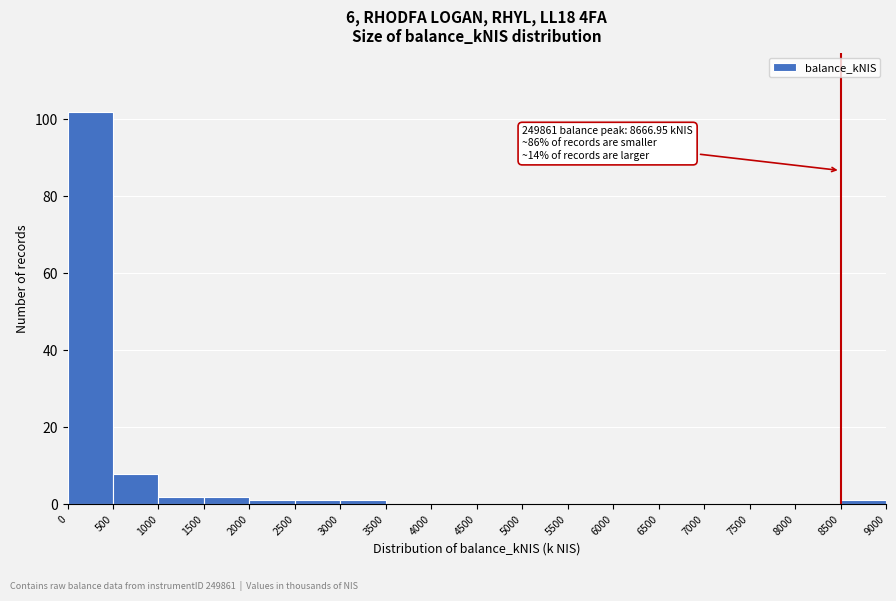

Over which range of the x-axis is the bar tallest?

0 to 500